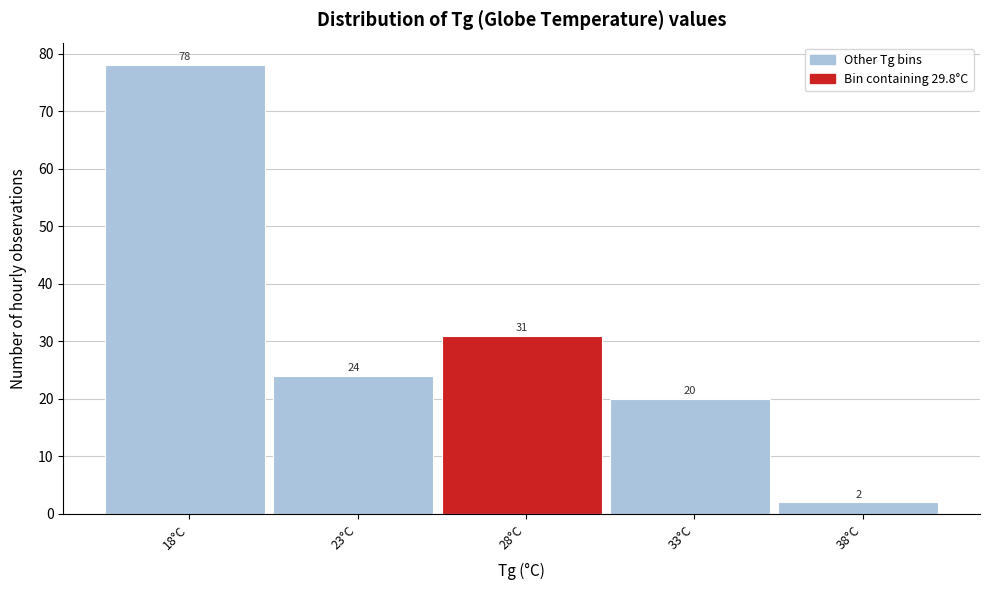

Reading right to left, transcribe all the data shown in this chart.

2	20	31	24	78